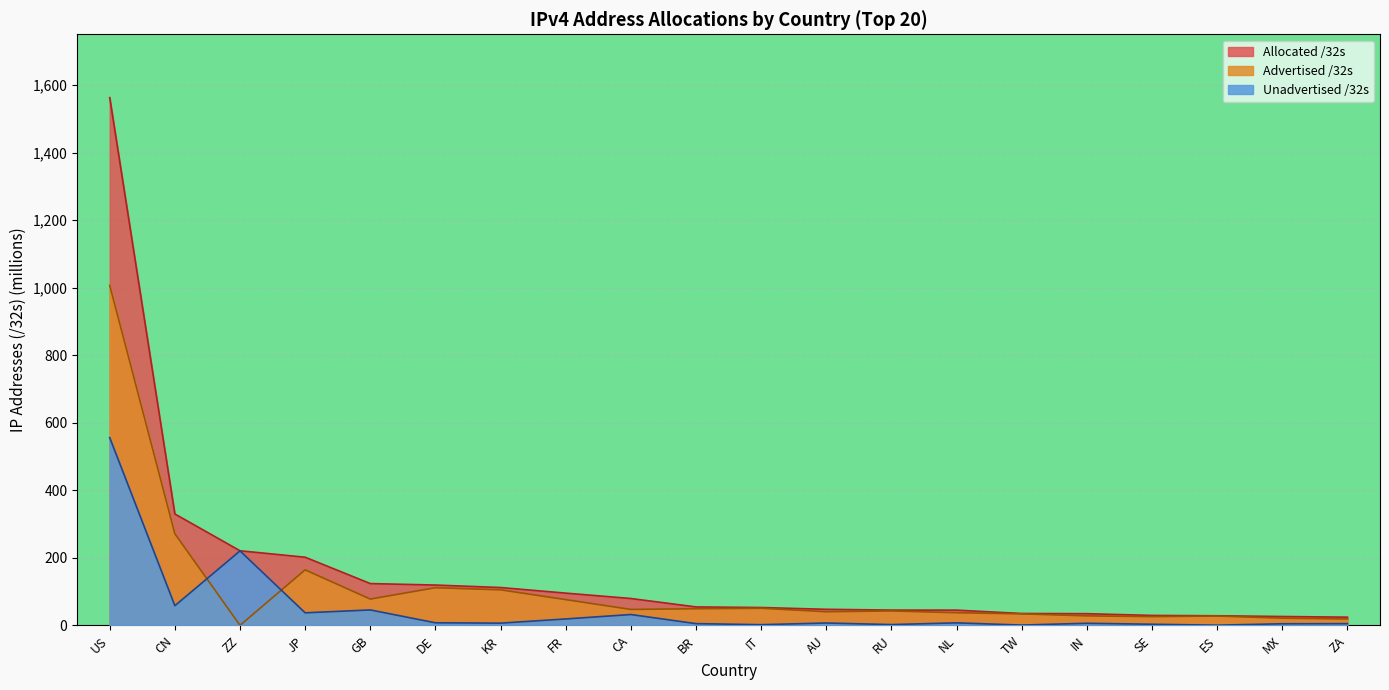

Which category has the lowest value in the Advertised /32s series?

ZZ